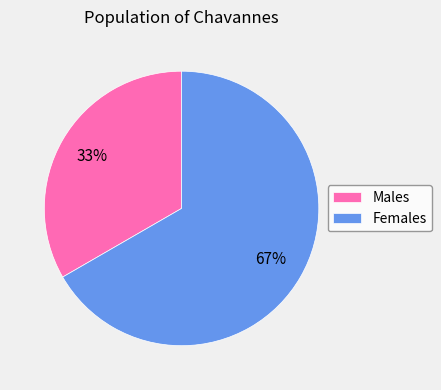

Between Males and Females, which is larger?

Females